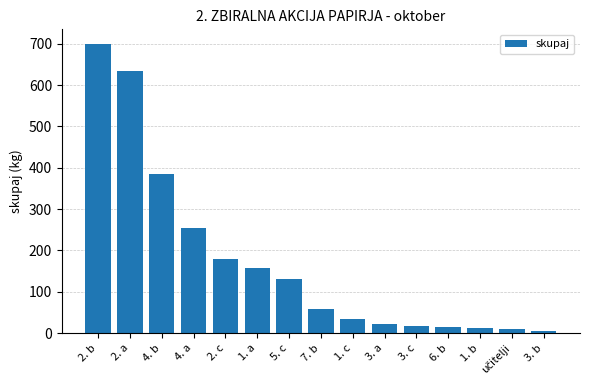

What is the value of the 15th bar from the left?

5